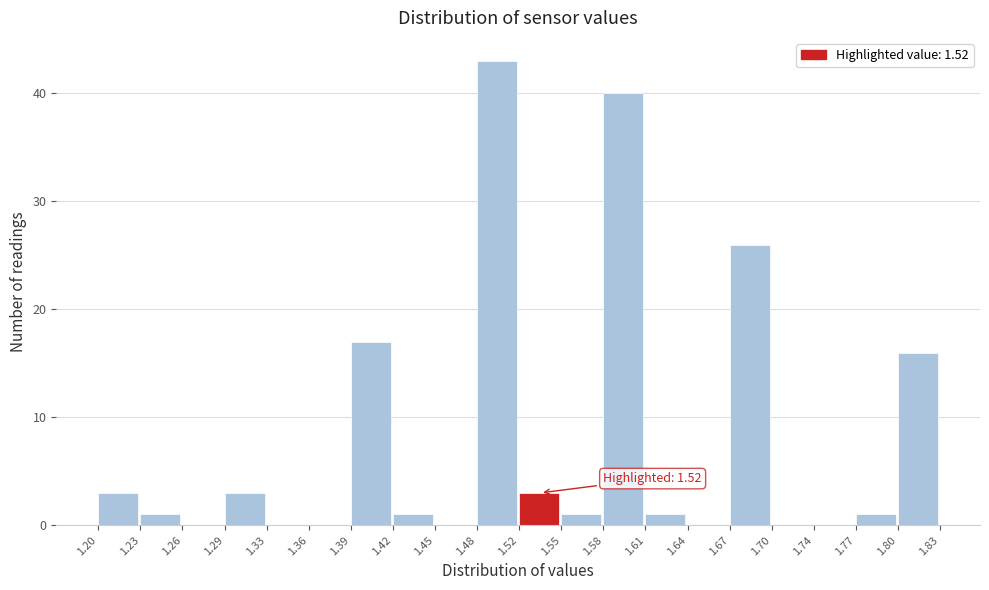

Which range on the x-axis has the tallest bar?

1.48 to 1.52